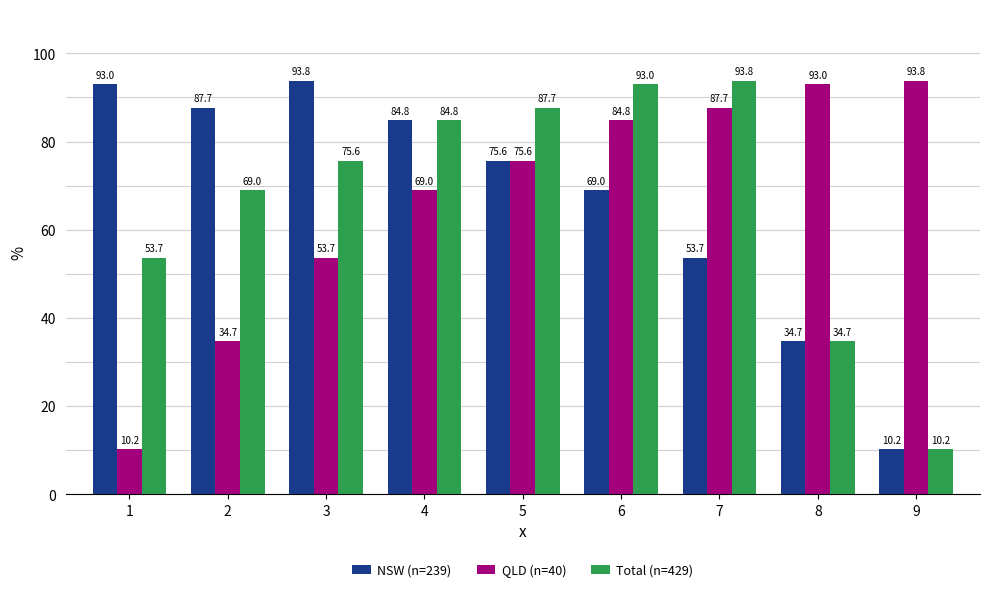

Read the Total (n=429) value at 3.

75.6